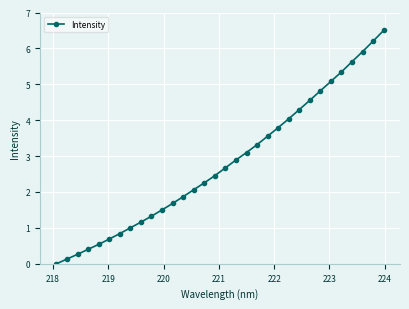

What is the difference between the second highest and second lowest values?

6.1